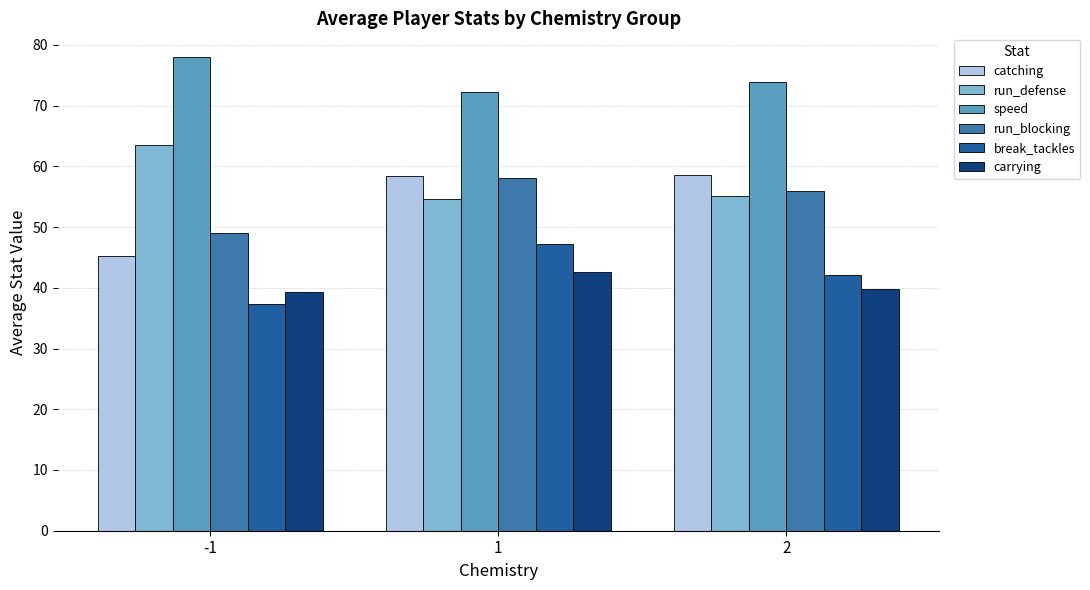

The value of speed at 1 is 116.9. True or false?

False